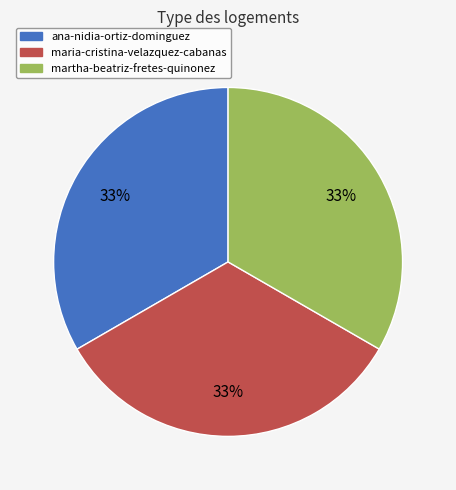

What percentage is the ana-nidia-ortiz-dominguez slice, to the nearest percent?

33%